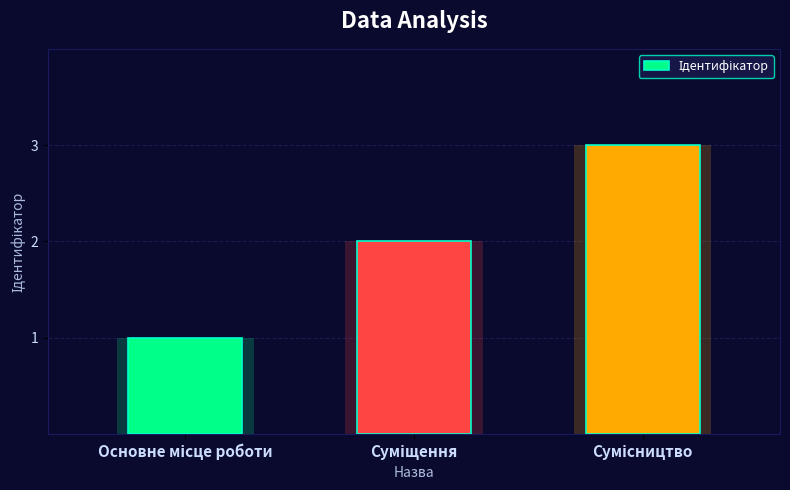

How many values are between 1 and 3?

3